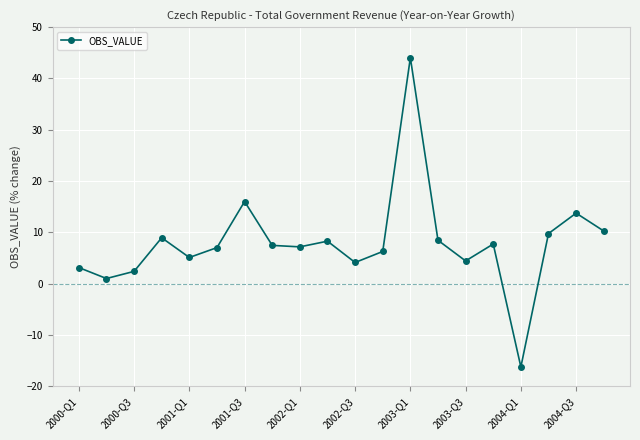

Is this an area chart (filled region under the line)?

No